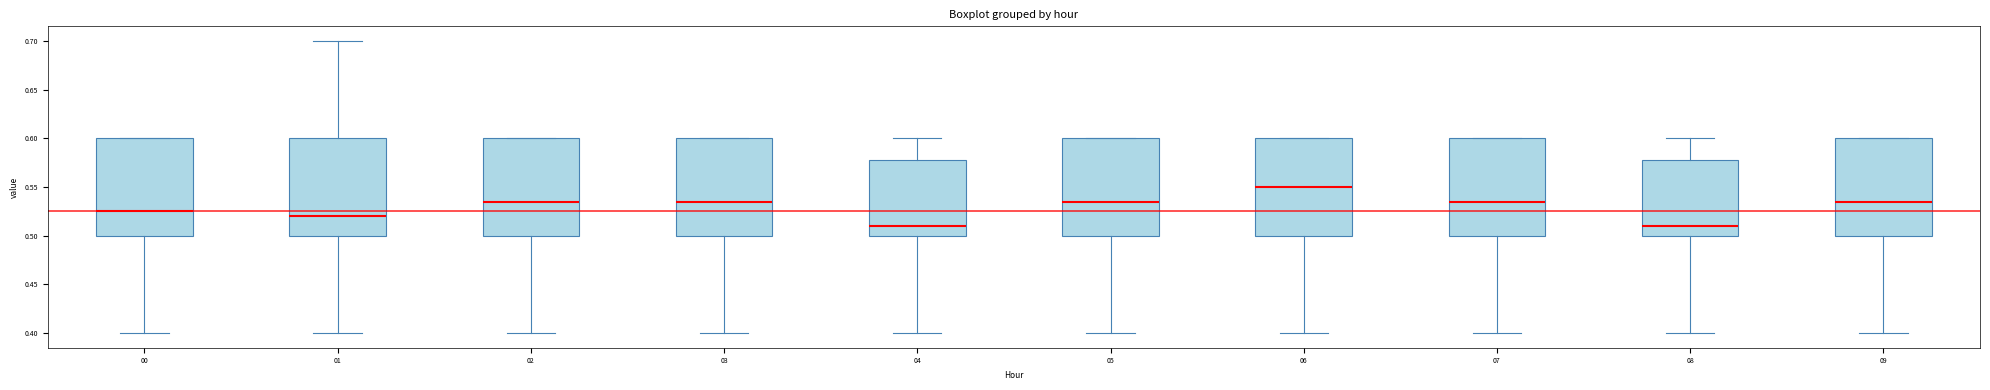

Reading left to right, transcribe this box plot: for each box, give where its median line is, the range the box spans, and where its two whiskers end, as read against the y-axis. The values are not printed on the chart, so give them approximately, as read against the axis.

00: median 0.525, box 0.500 to 0.600, whiskers 0.400 to 0.600
01: median 0.520, box 0.500 to 0.600, whiskers 0.400 to 0.700
02: median 0.535, box 0.500 to 0.600, whiskers 0.400 to 0.600
03: median 0.535, box 0.500 to 0.600, whiskers 0.400 to 0.600
04: median 0.510, box 0.500 to 0.580, whiskers 0.400 to 0.600
05: median 0.535, box 0.500 to 0.600, whiskers 0.400 to 0.600
06: median 0.550, box 0.500 to 0.600, whiskers 0.400 to 0.600
07: median 0.535, box 0.500 to 0.600, whiskers 0.400 to 0.600
08: median 0.510, box 0.500 to 0.580, whiskers 0.400 to 0.600
09: median 0.535, box 0.500 to 0.600, whiskers 0.400 to 0.600